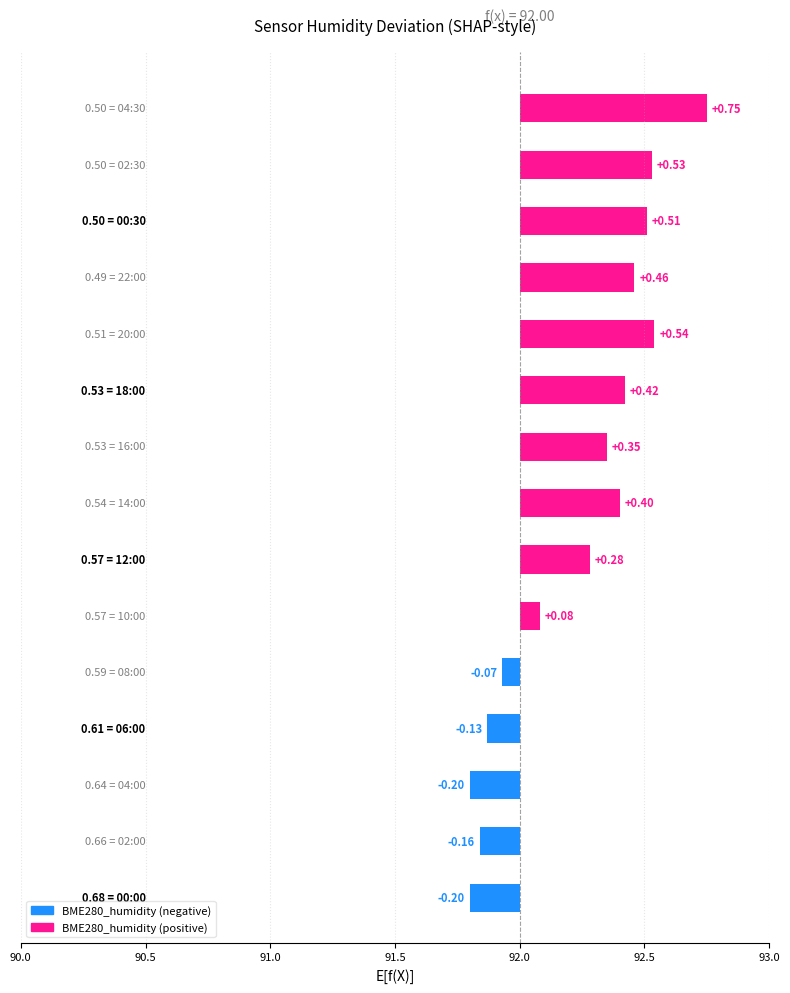

Are the bars grouped side by side (vs. stacked)?

No